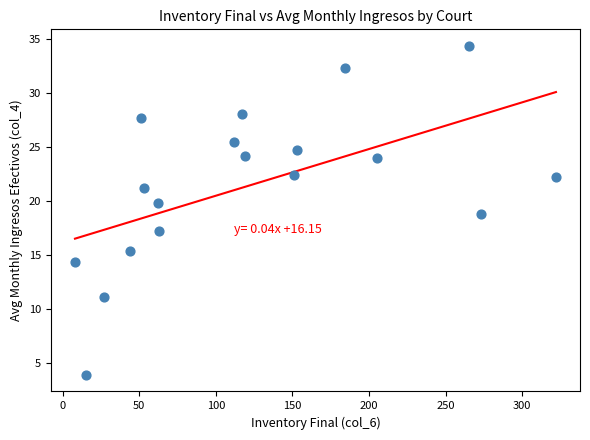

What is the range of Y values (max minus min)?

30.5